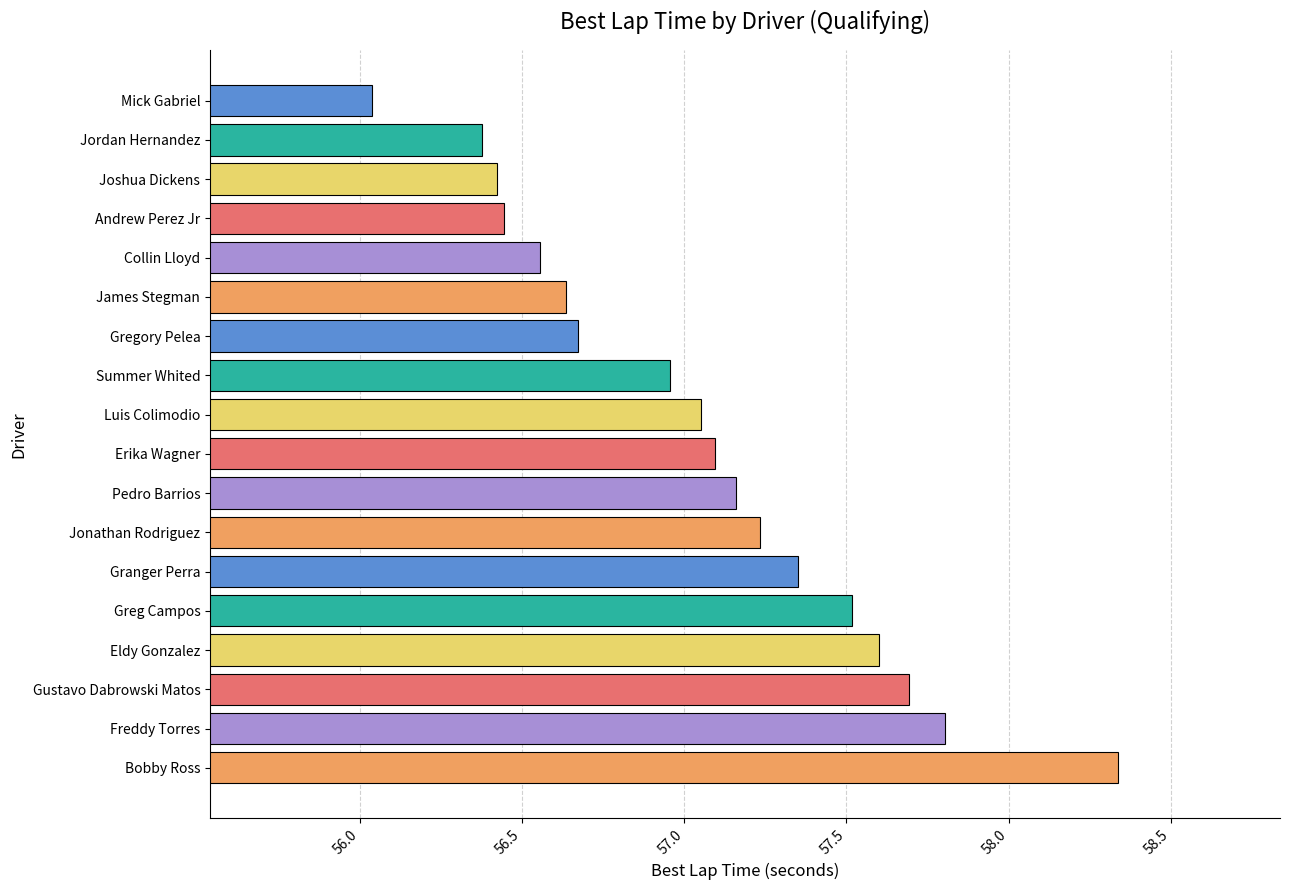

What is the label of the 16th bar from the bottom?

Joshua Dickens